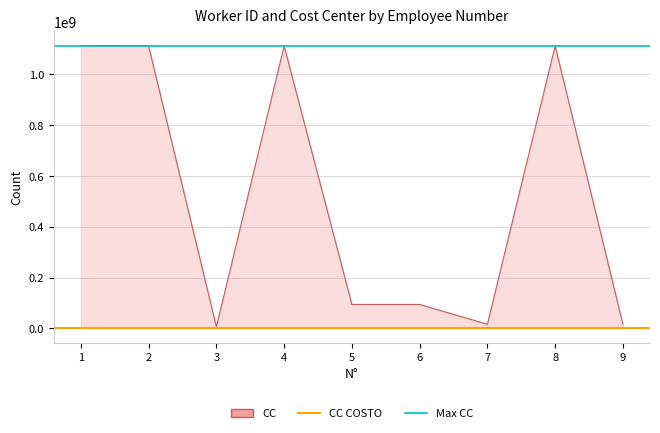

What is the difference between the highest and lowest values at 1?

1113516765